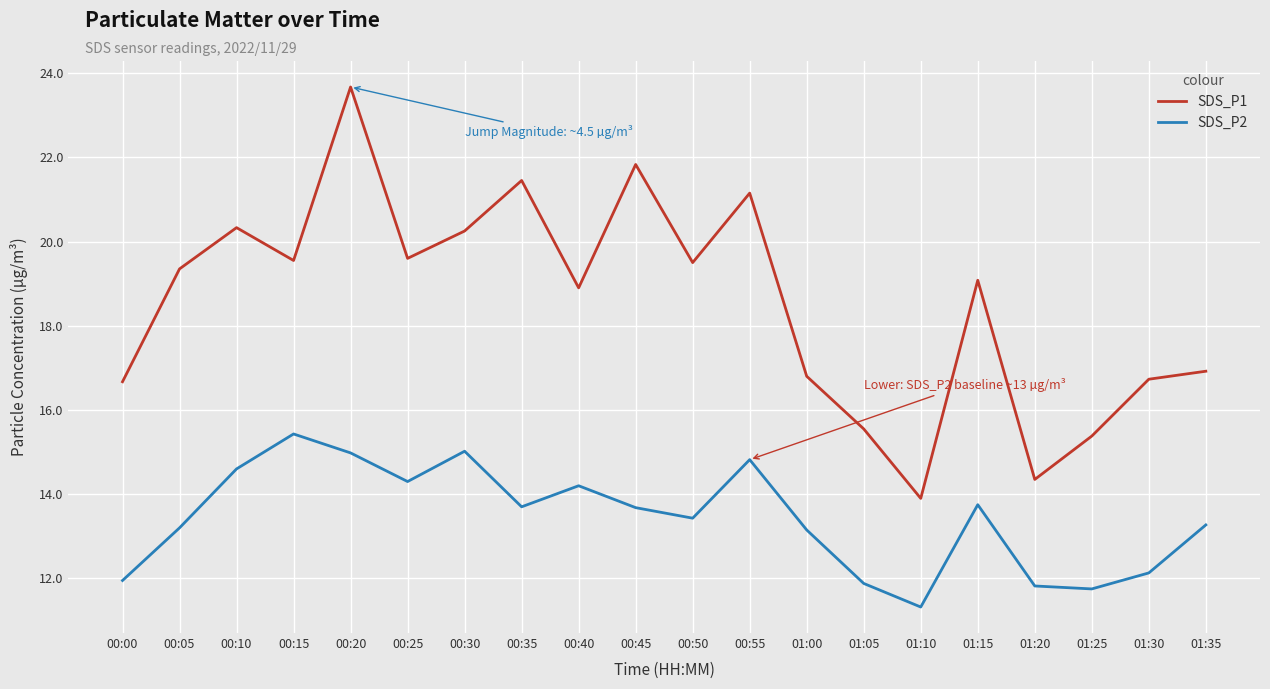

At how many categories does at least one series exceed 12?

20